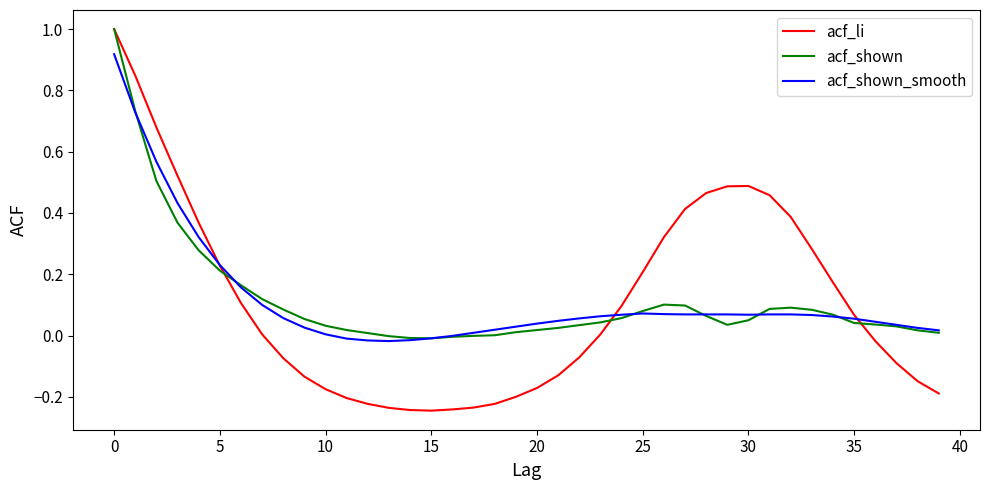

Which series has the widest spread of values?

acf_li